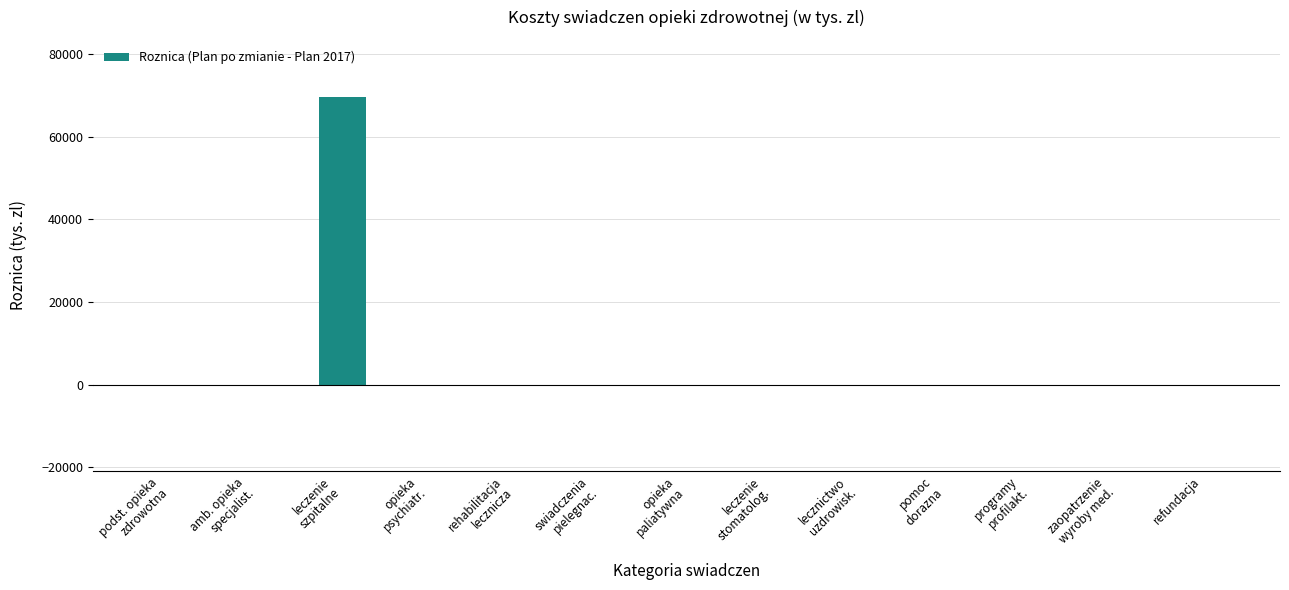

What is the sum of all values?

69532